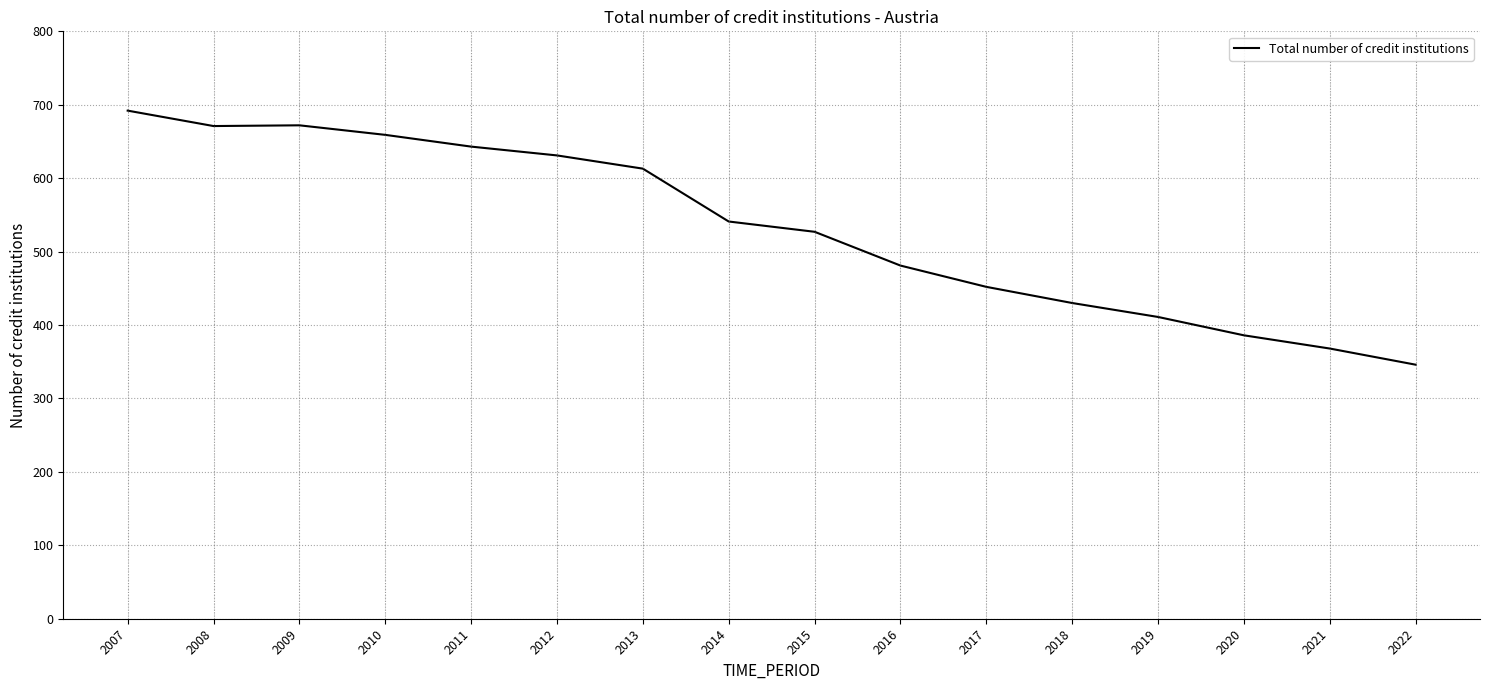

What is the difference between the values at 2012 and 2022?

285